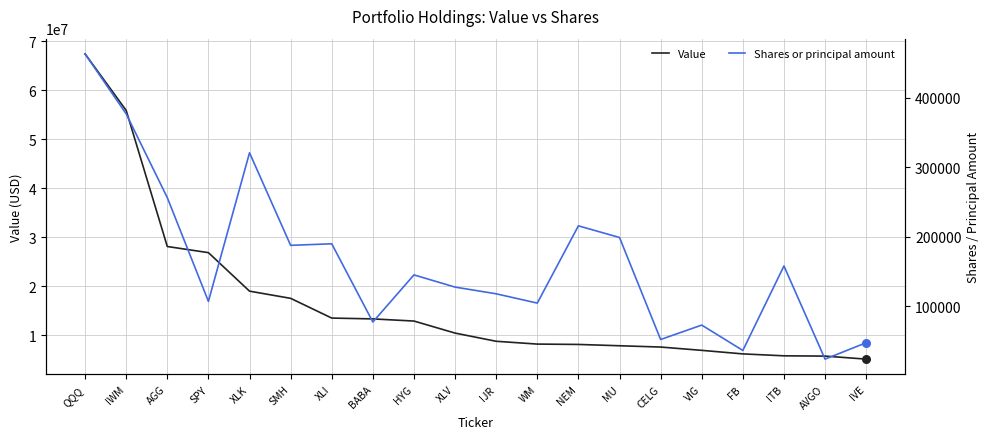

Which series reaches the maximum Y coordinate?

Value